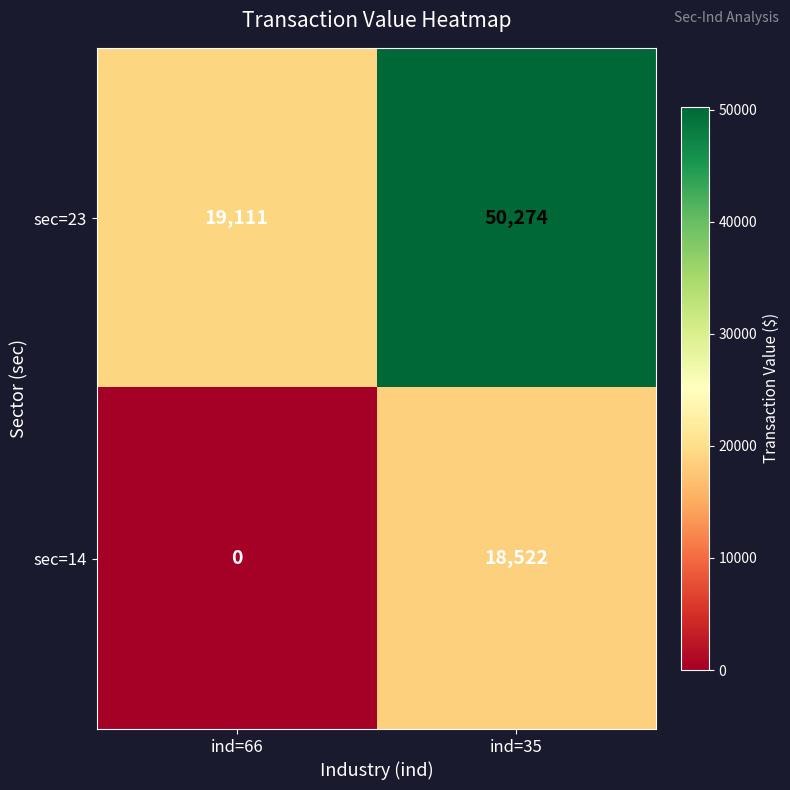

Between ind=66 and ind=35, which series saw the biggest shift?

sec=23